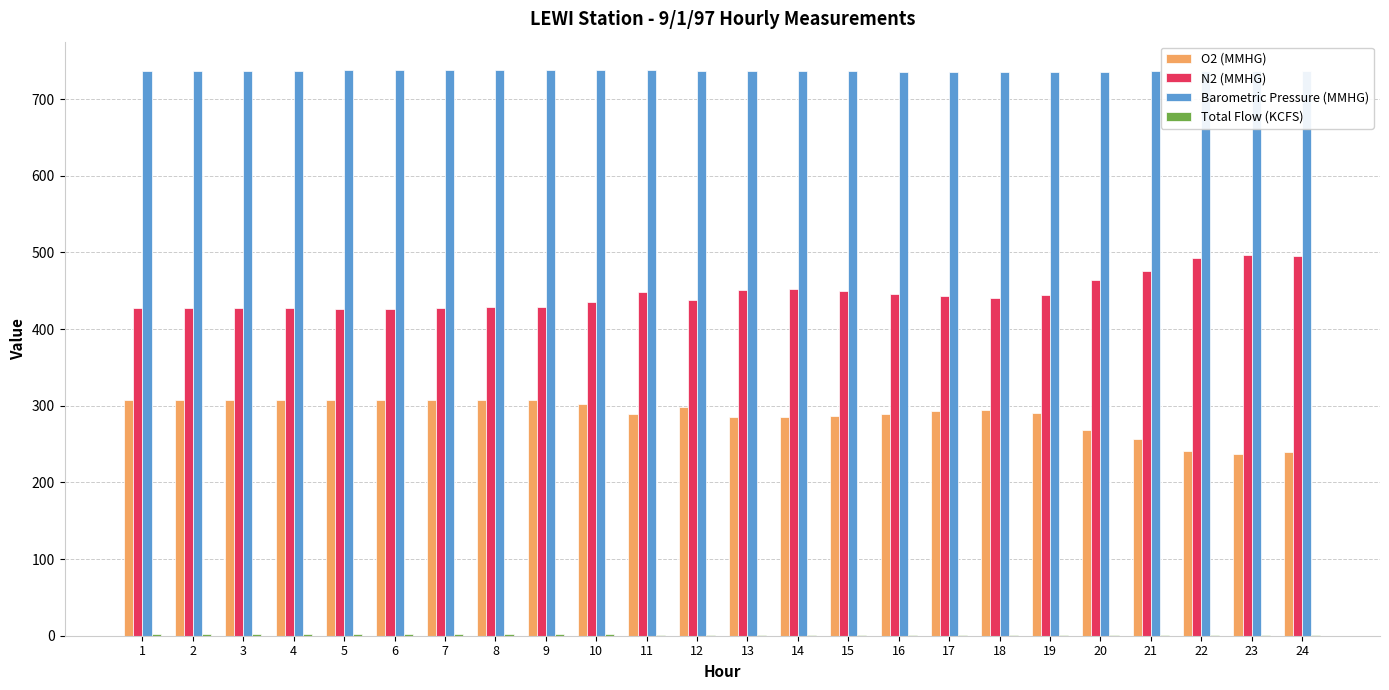

Where does the O2 (MMHG) series first go above 294?

1